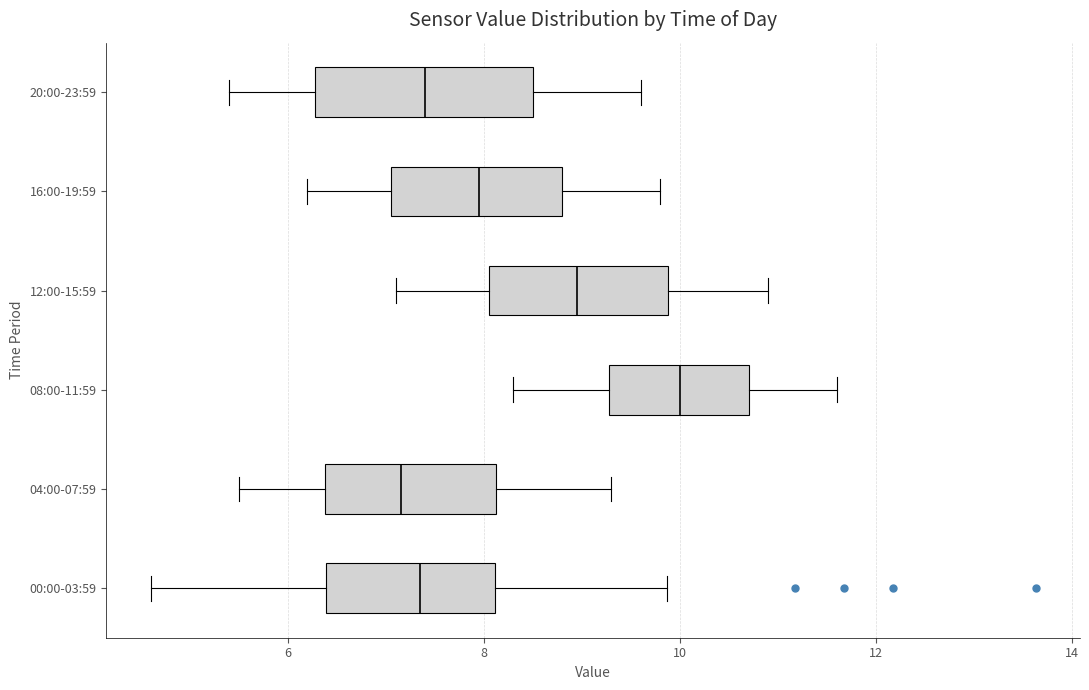

Reading bottom to top, read every box against the x-axis: the position of its median line, the range the box covers, and the ends of its whiskers. The values are not printed on the chart, so give them approximately, as read against the axis.

00:00-03:59: median 7.4, box 6.4 to 8.2, whiskers 4.6 to 9.8
04:00-07:59: median 7.2, box 6.4 to 8.2, whiskers 5.6 to 9.4
08:00-11:59: median 10.0, box 9.2 to 10.8, whiskers 8.4 to 11.6
12:00-15:59: median 9.0, box 8.0 to 9.8, whiskers 7.2 to 11.0
16:00-19:59: median 8.0, box 7.0 to 8.8, whiskers 6.2 to 9.8
20:00-23:59: median 7.4, box 6.2 to 8.6, whiskers 5.4 to 9.6